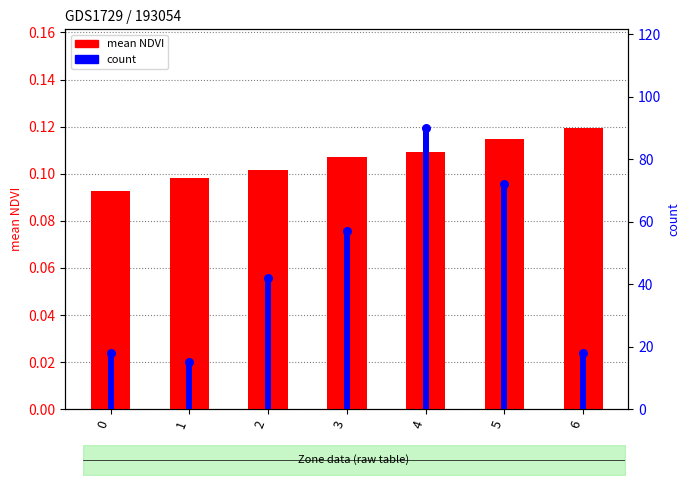

Is the value of count at 3 greater than the value of count (scaled) at 2?

Yes